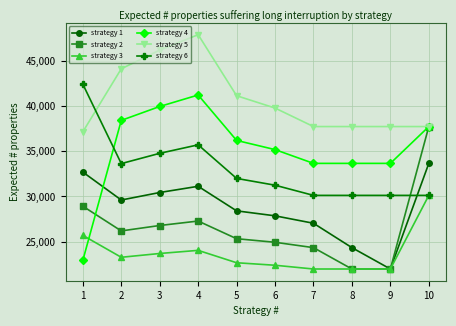

True or false: strategy 4 and strategy 1 intersect in this chart.

True